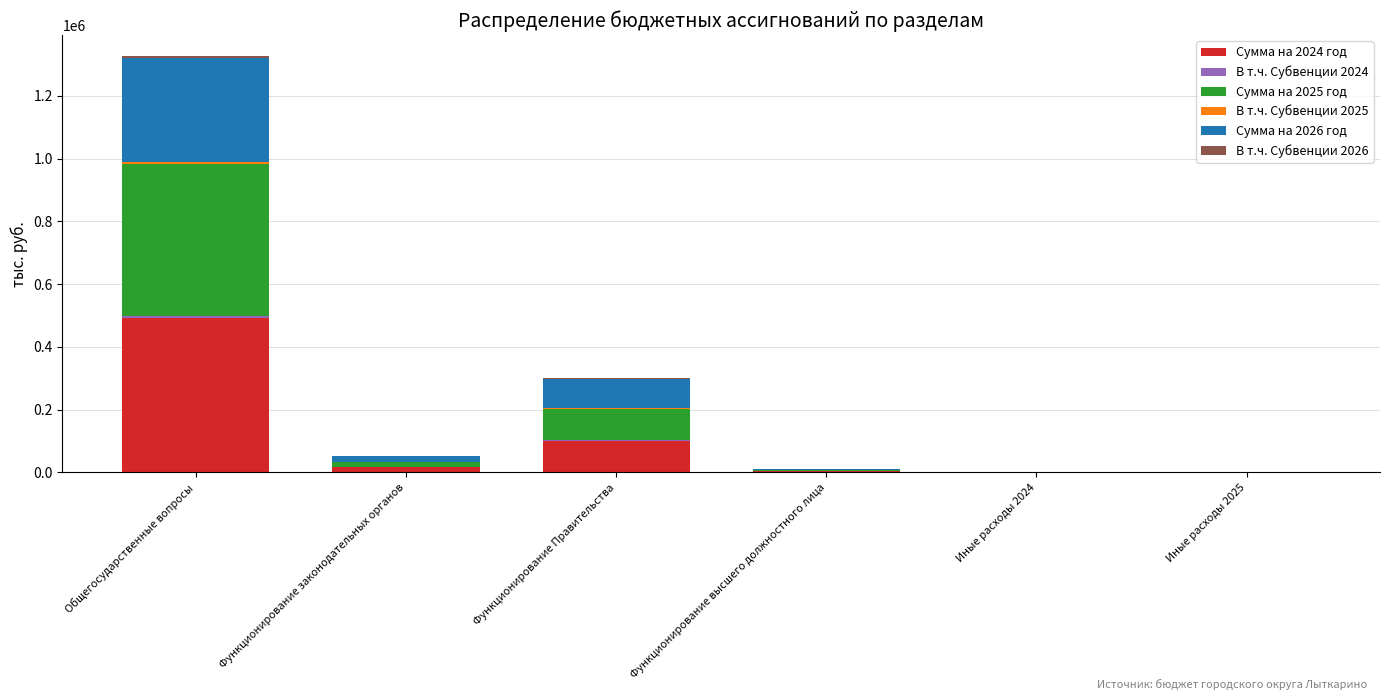

At which category is the sum across all series the highest?

Общегосударственные вопросы